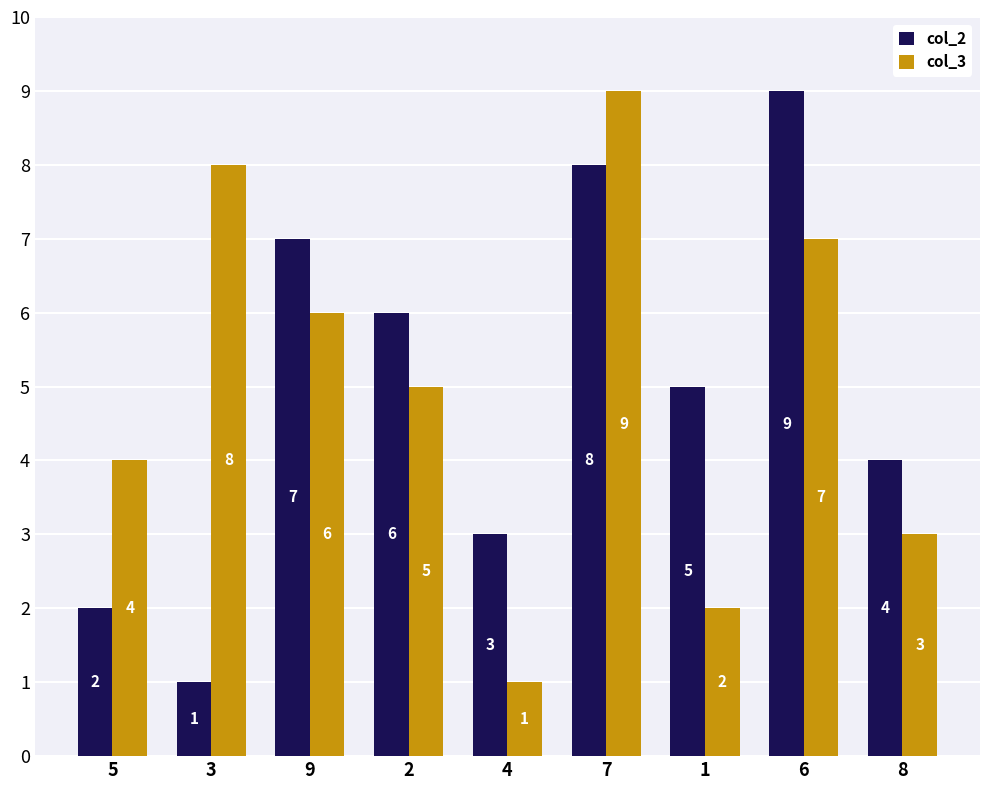

Where is col_3 nearest to the value 5?

2